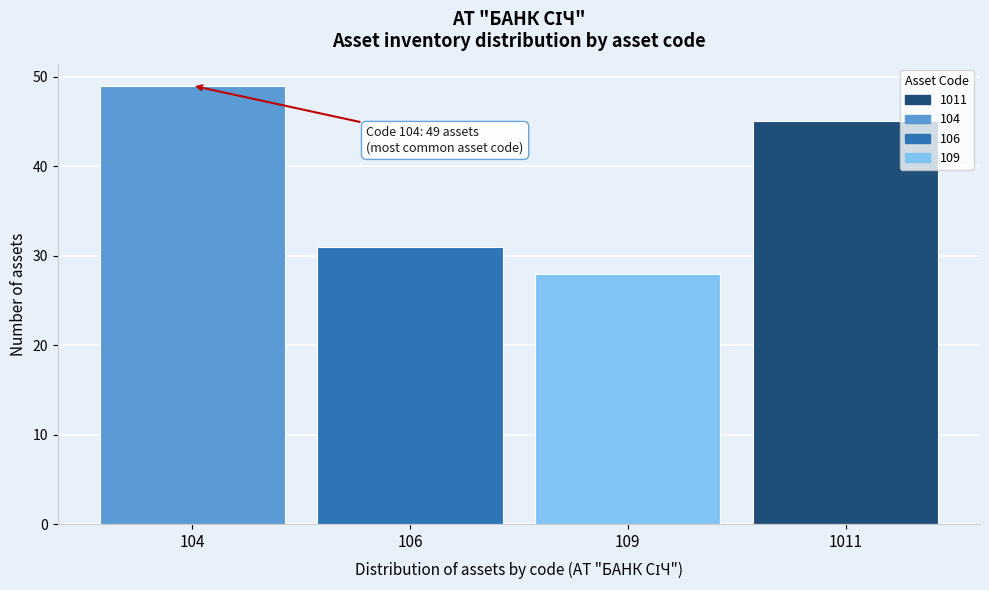

Reading left to right, extract all data points from this chart.

104=49	106=31	109=28	1011=45